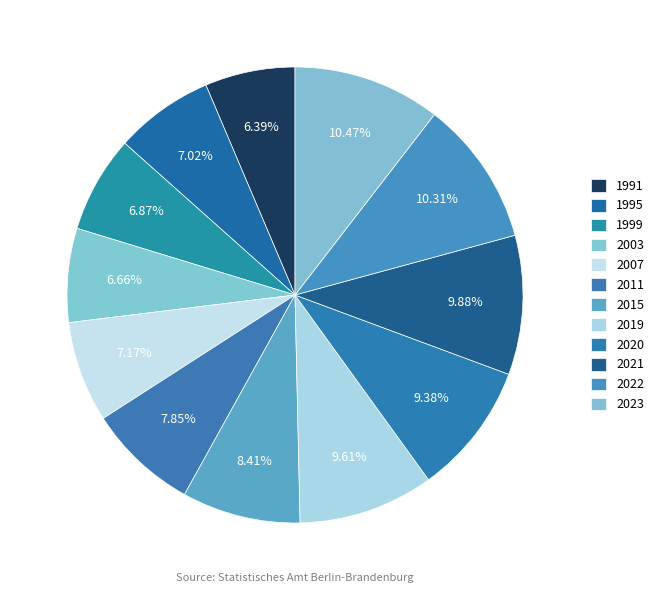

How many slices are in this pie chart?

12